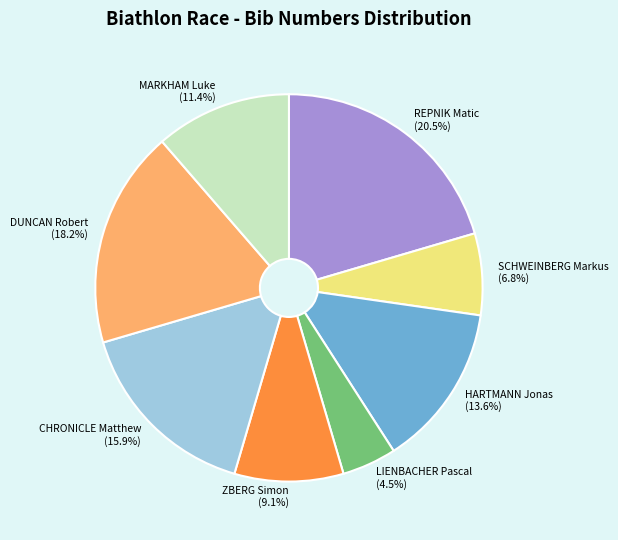

What is the ratio of the value at LIENBACHER Pascal to the value at REPNIK Matic?

0.2